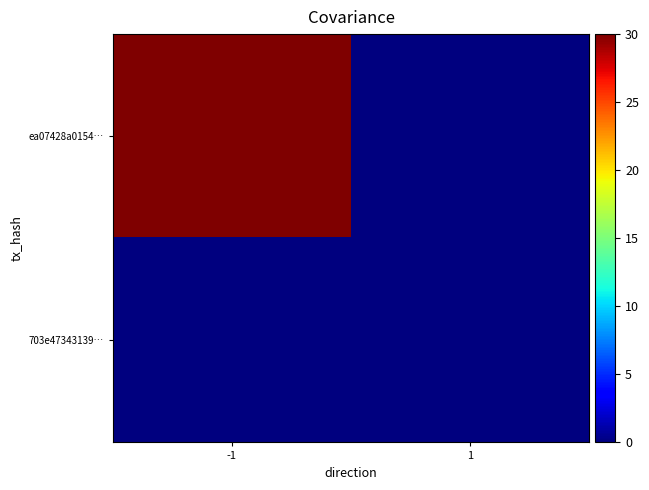

At which category is the sum across all series the highest?

-1